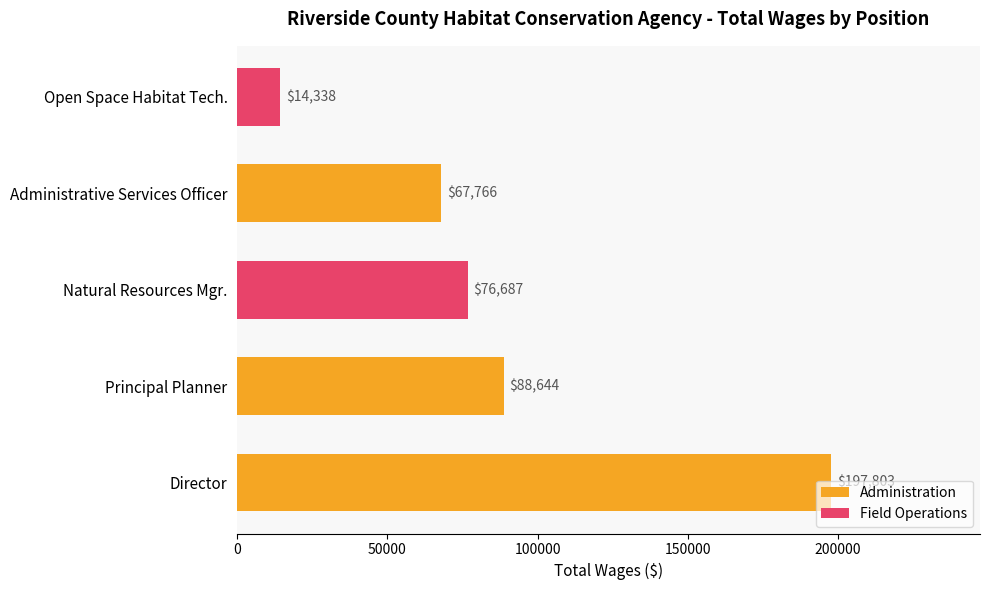

What is the greatest value displayed?

197803